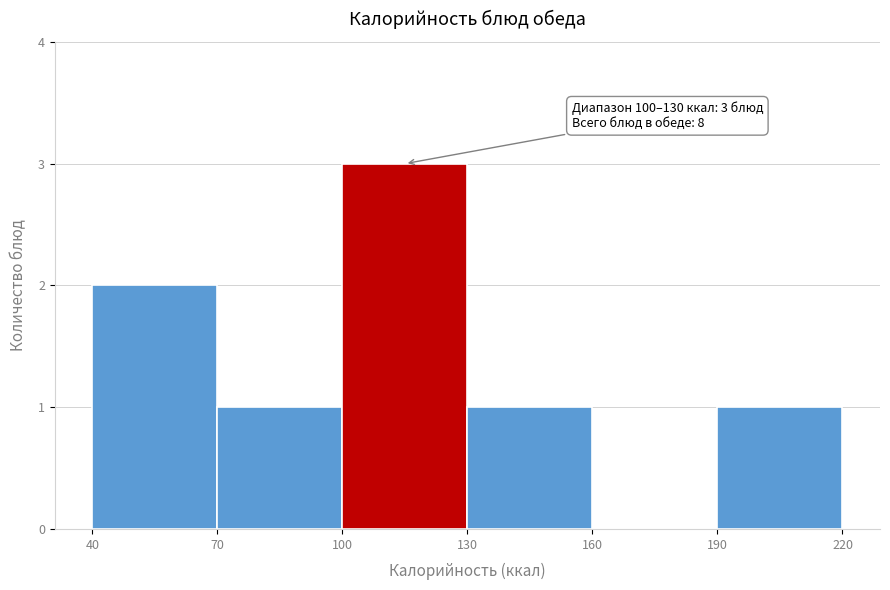

Which range on the x-axis has the tallest bar?

100 to 130